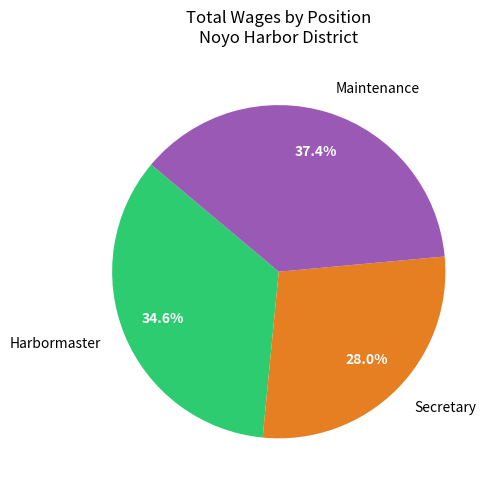

What portion of the pie excludes Secretary?

72.0%